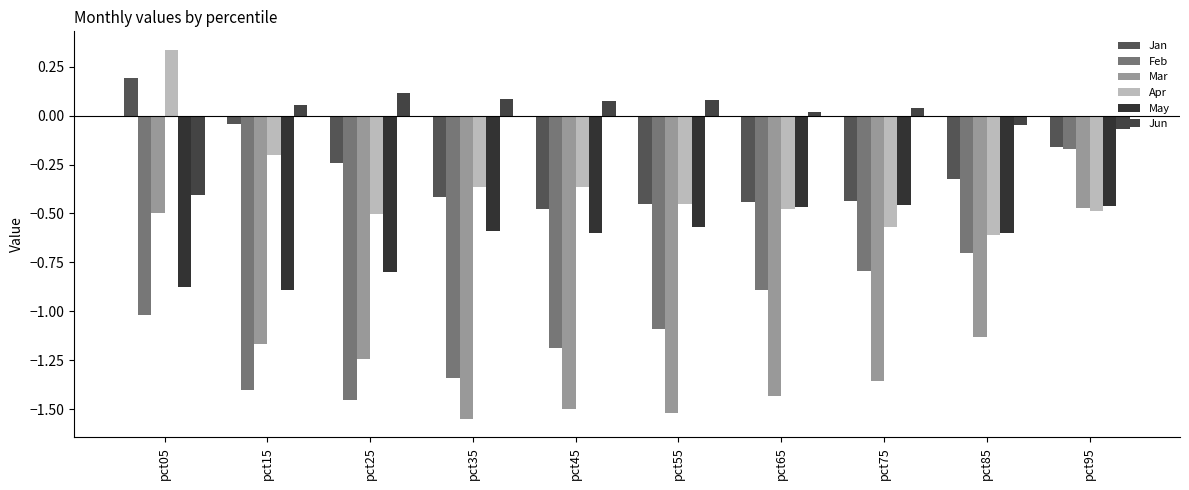

Count the number of categories in the chart.

10